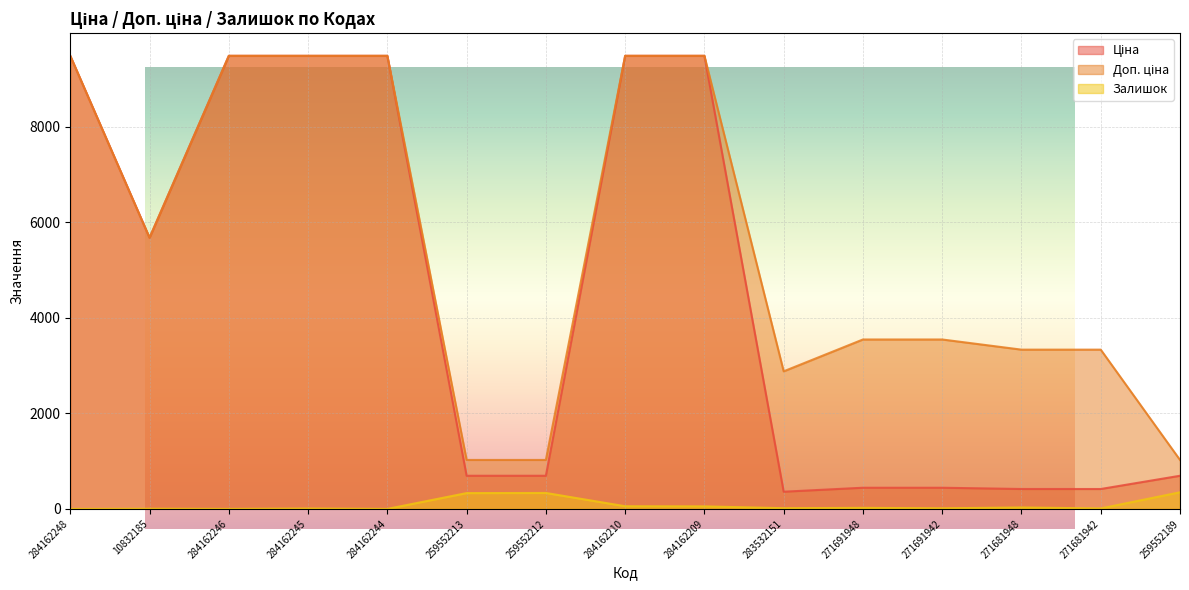

True or false: Залишок and Доп. ціна intersect in this chart.

False